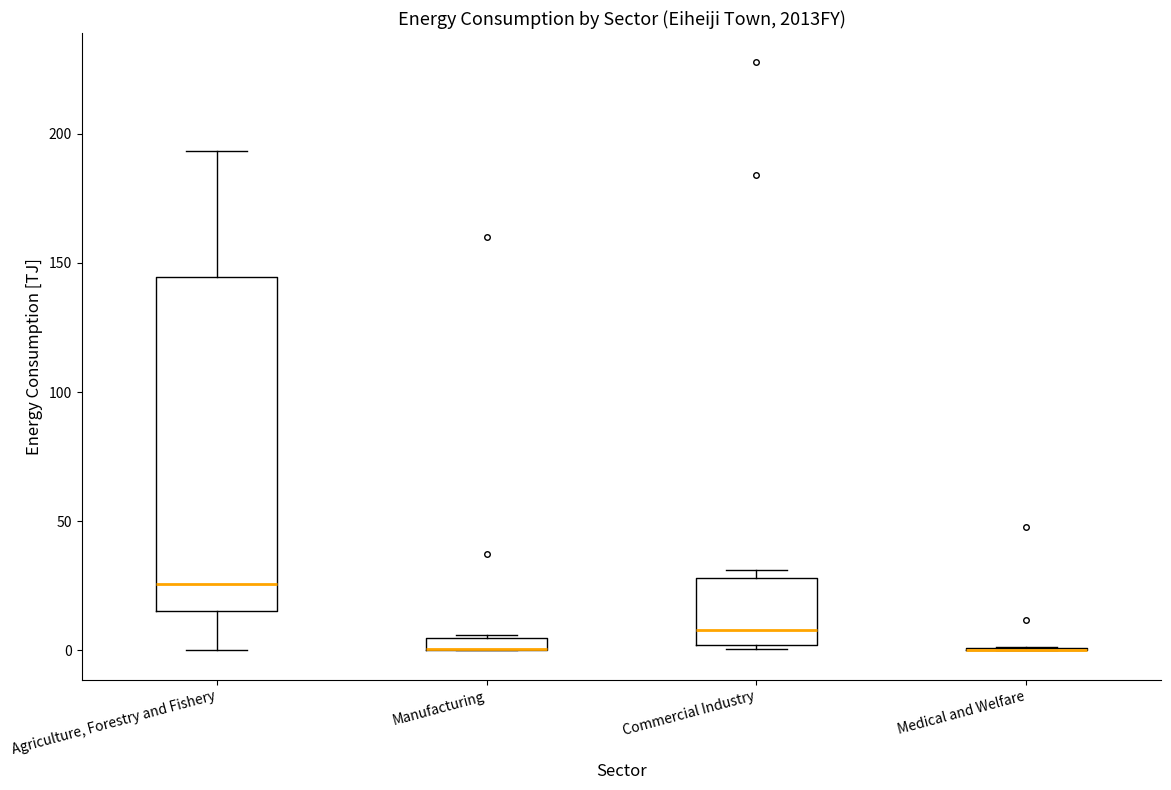

Which box is the tallest, from its lower edge to its upper edge?

Agriculture, Forestry and Fishery